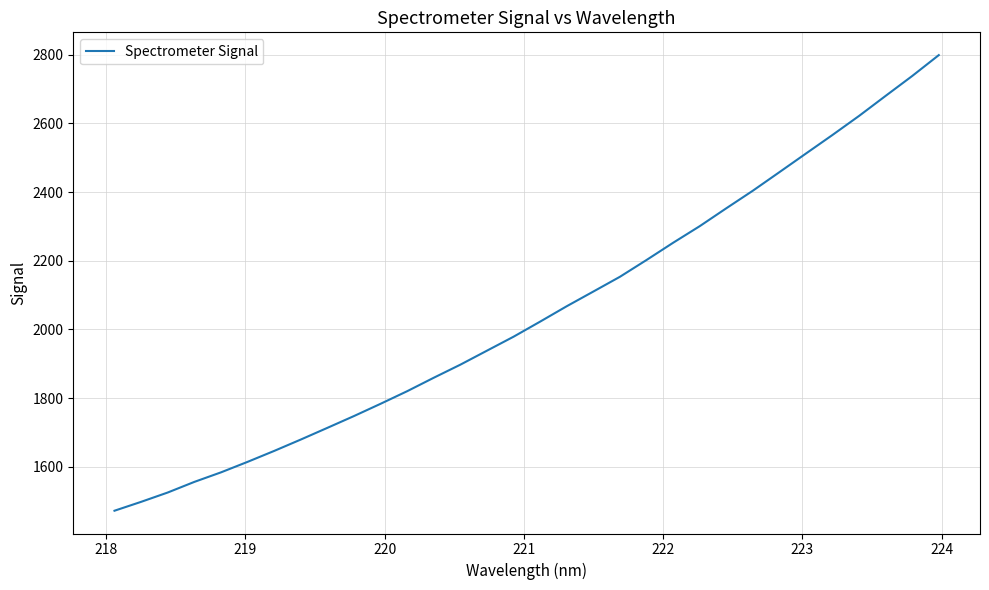

What is the difference between the maximum and minimum values?

1326.3